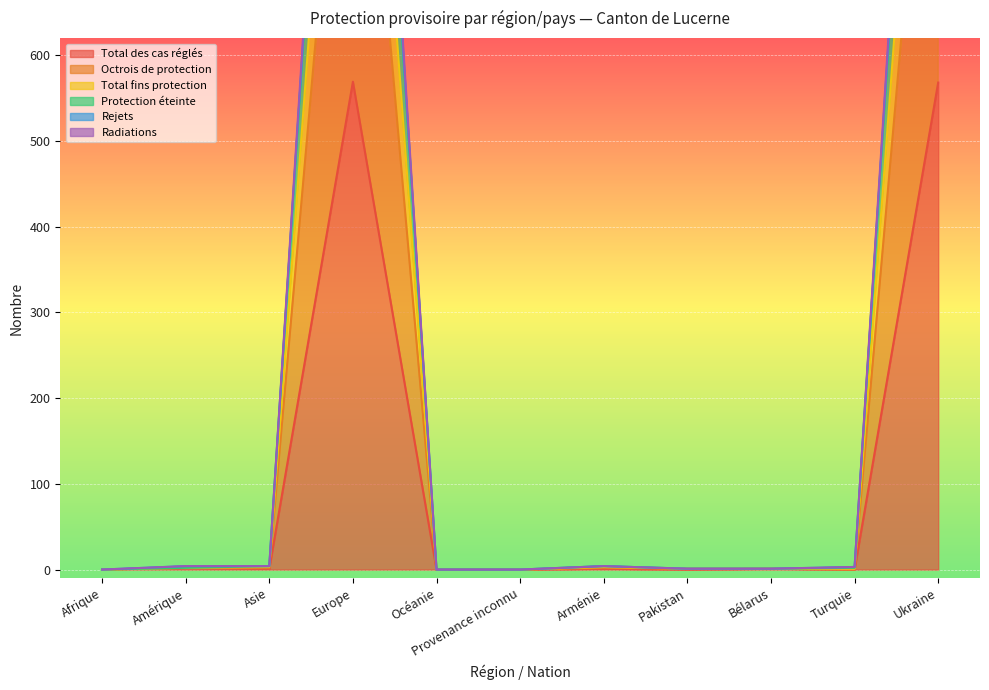

True or false: Radiations has a value of 0 at Provenance inconnu.

True